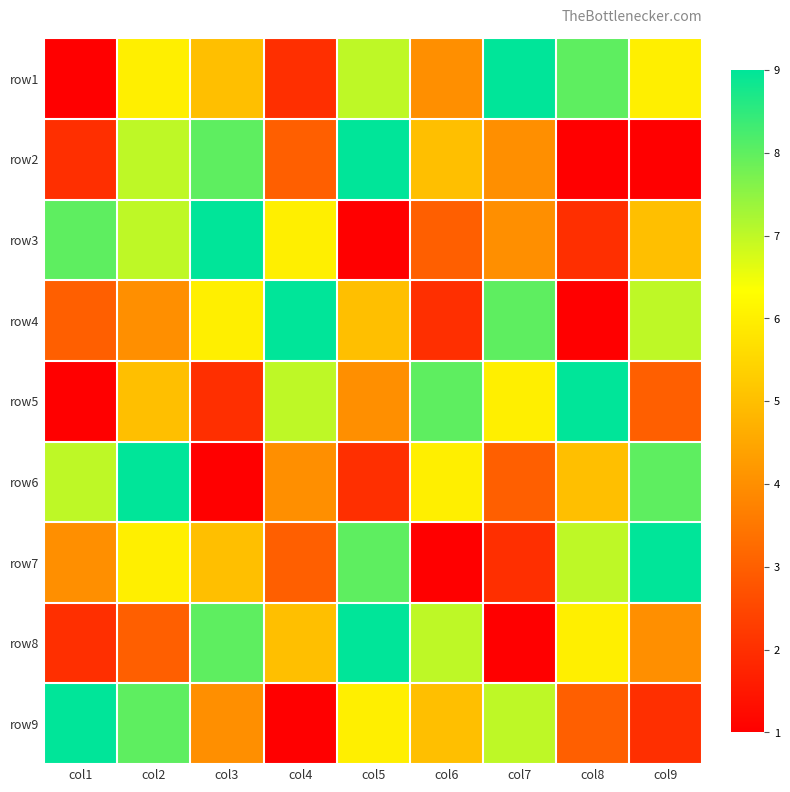

What is the difference between the highest and lowest values at col4?

8